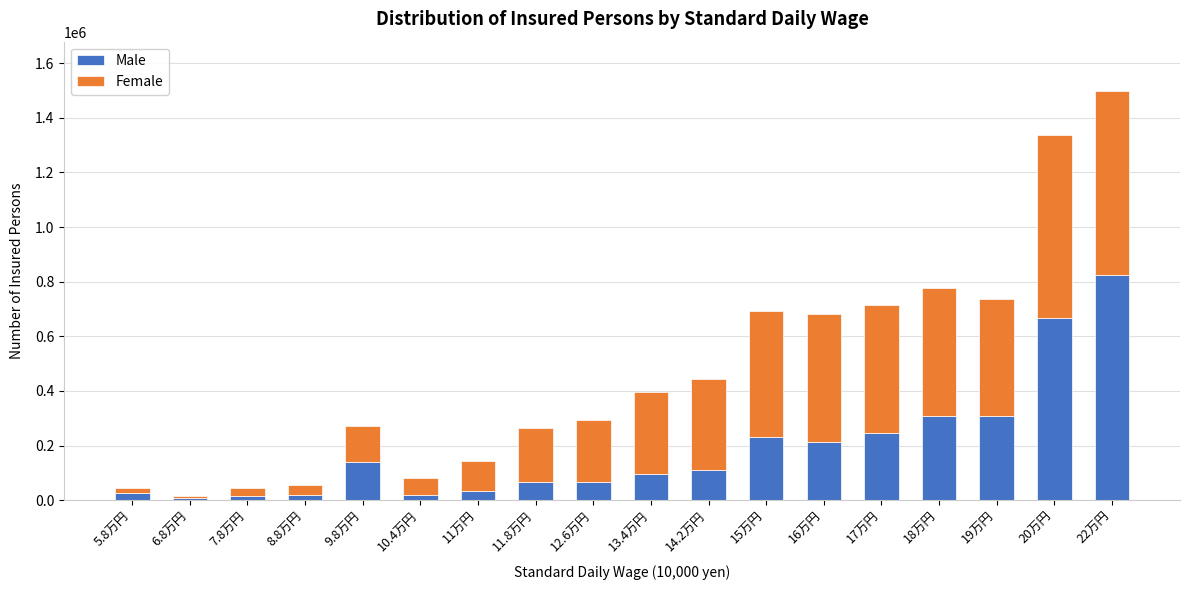

What is the sum of all Male values?

3401318